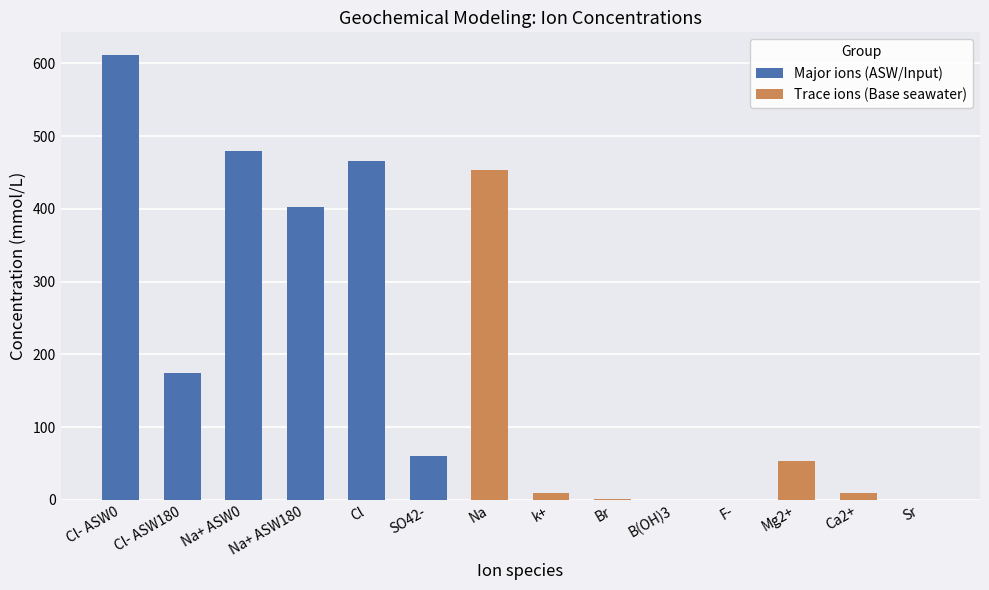

The chart shows a value of 0.3 at Br. True or false?

False